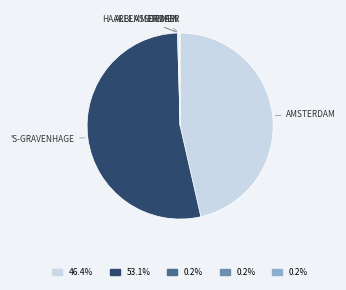

Is there a majority slice in this chart?

Yes